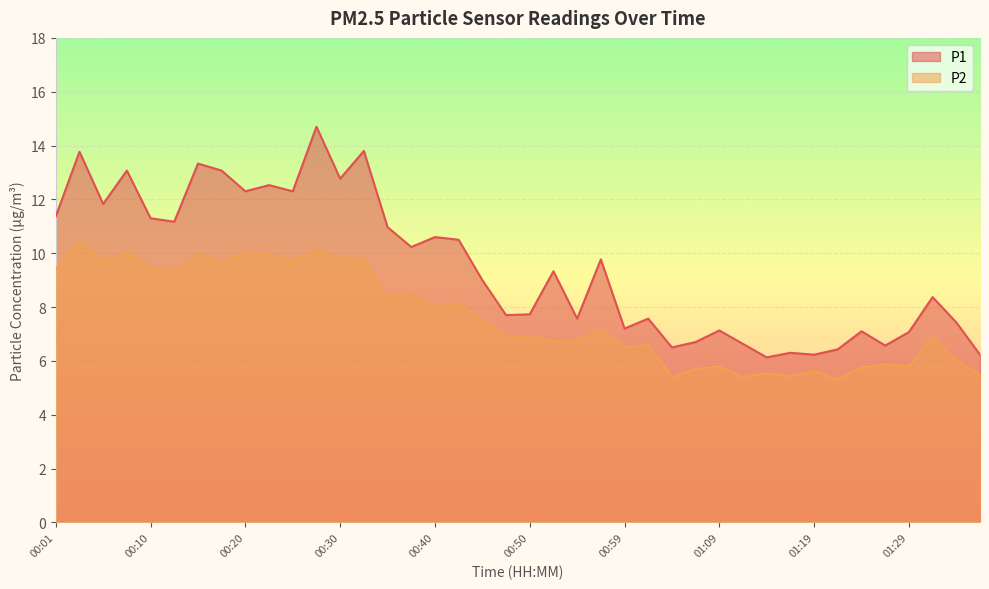

Which has a higher value, 00:25 or 01:21?

00:25